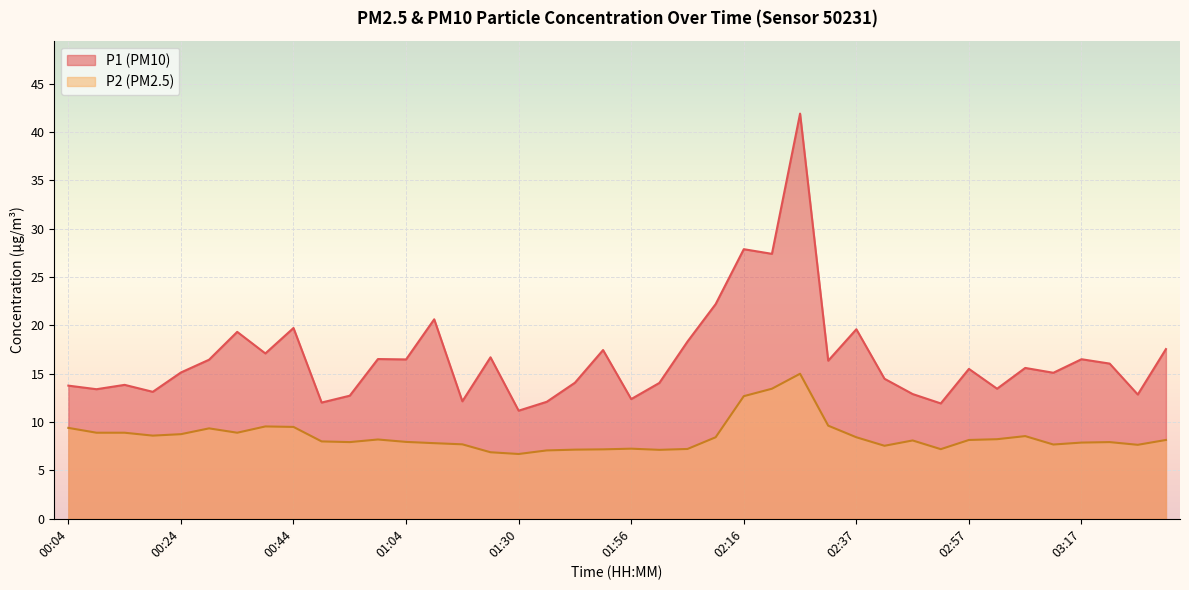

Which series changed the most between 00:19 and 01:46?

P2